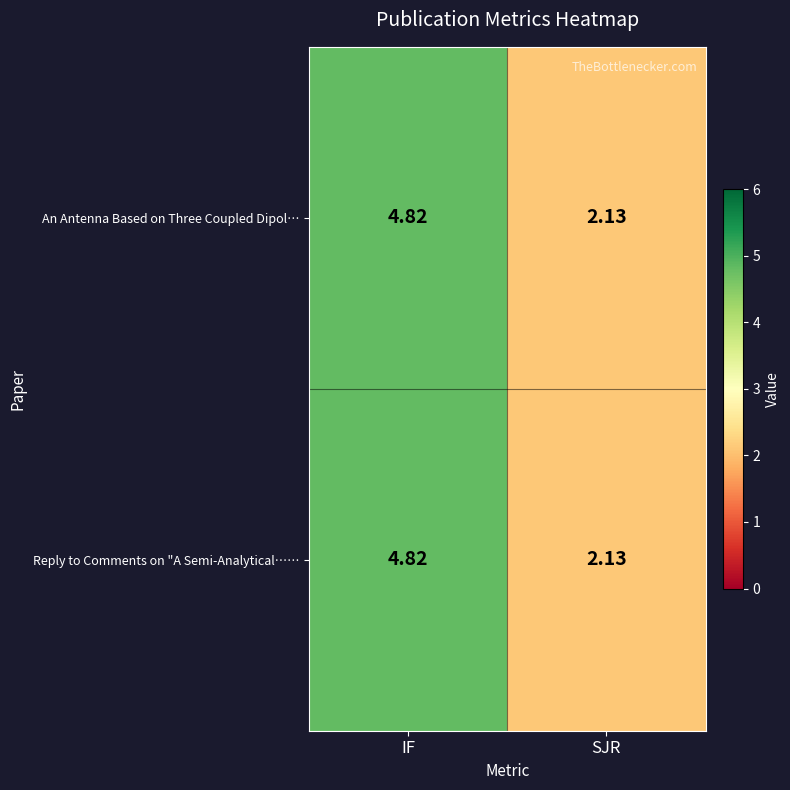

At how many categories does at least one series exceed 2?

2